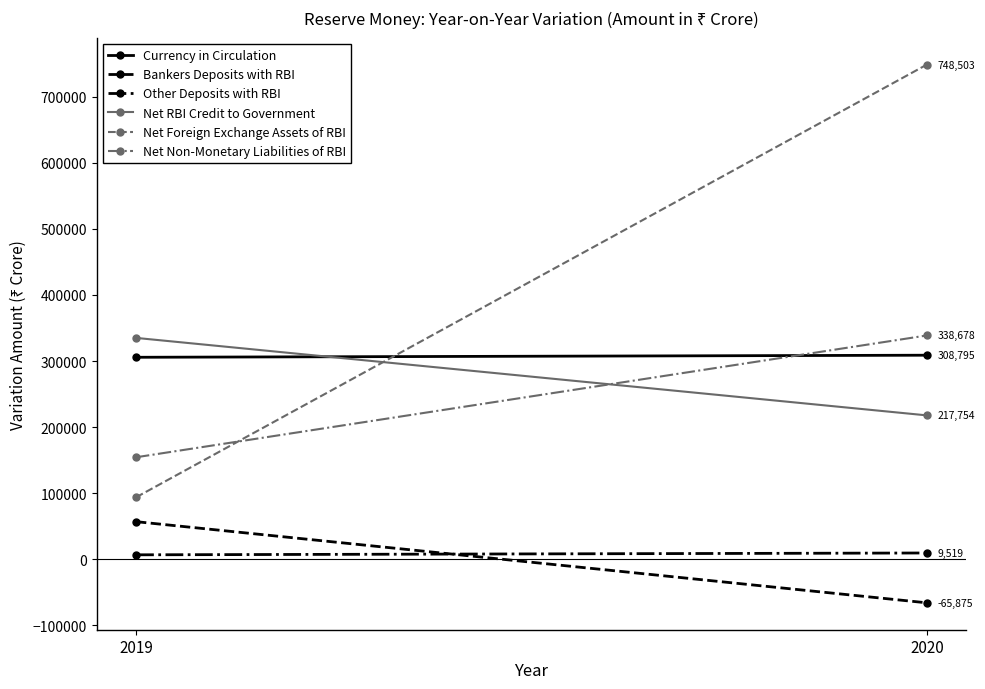

Reading left to right, extract all data points from this chart.

Currency in Circulation: 305664	308795
Bankers Deposits with RBI: 56921	-65875
Other Deposits with RBI: 6750	9519
Net RBI Credit to Government: 334985	217754
Net Foreign Exchange Assets of RBI: 93800	748503
Net Non-Monetary Liabilities of RBI: 154363	338678